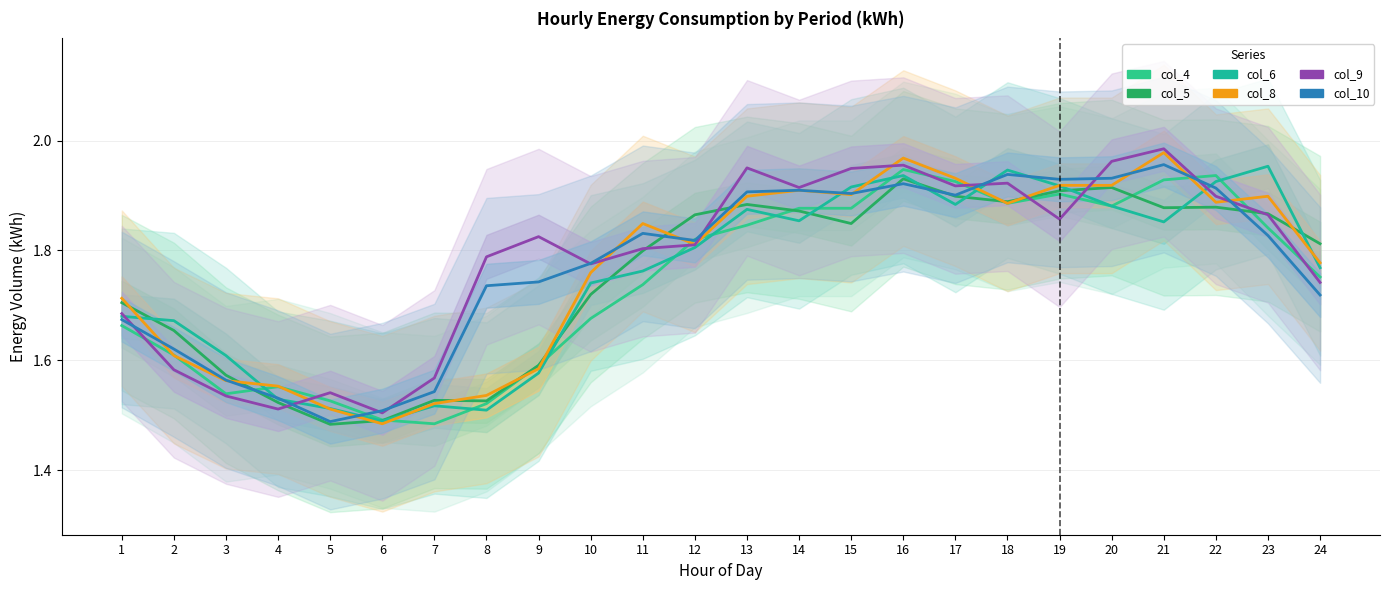

What is the minimum value shown in the chart?

1.5